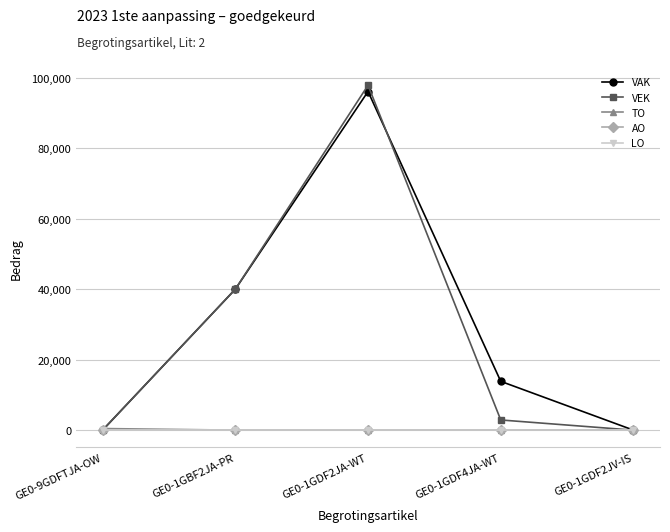

At which label does VEK reach its minimum?

GE0-9GDFTJA-OW